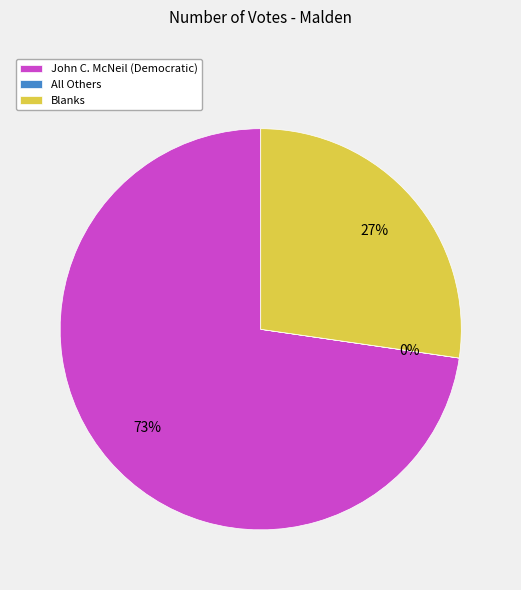

What percentage is the Blanks slice, to the nearest percent?

27%